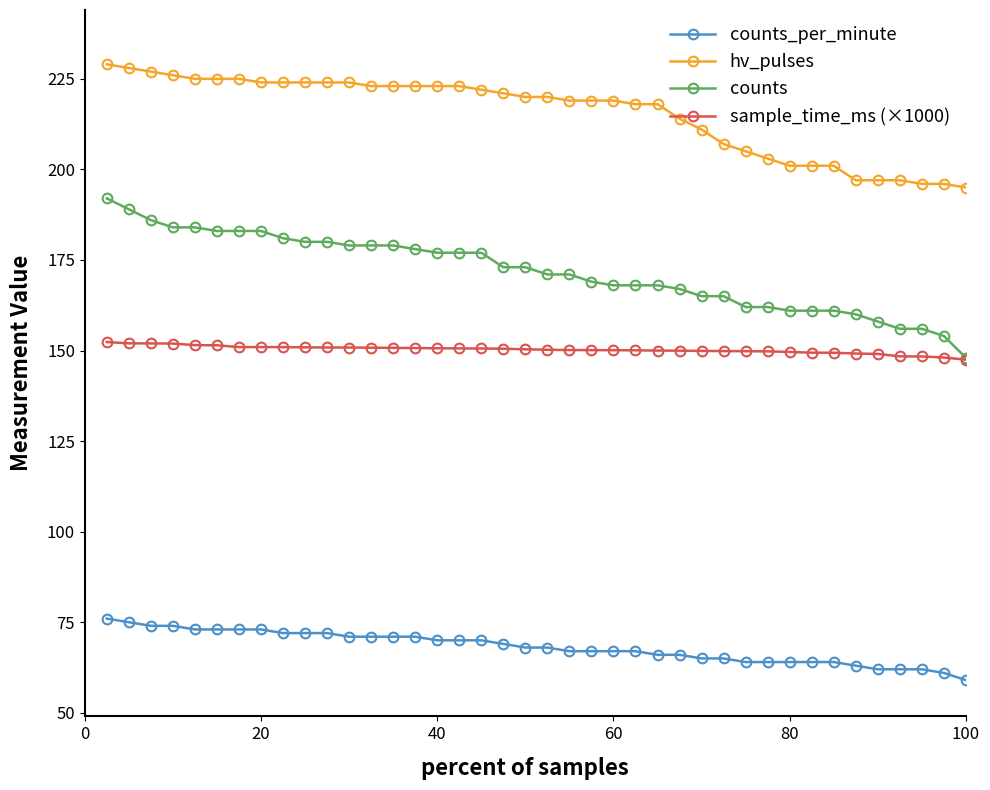

Which series has the widest spread of values?

counts